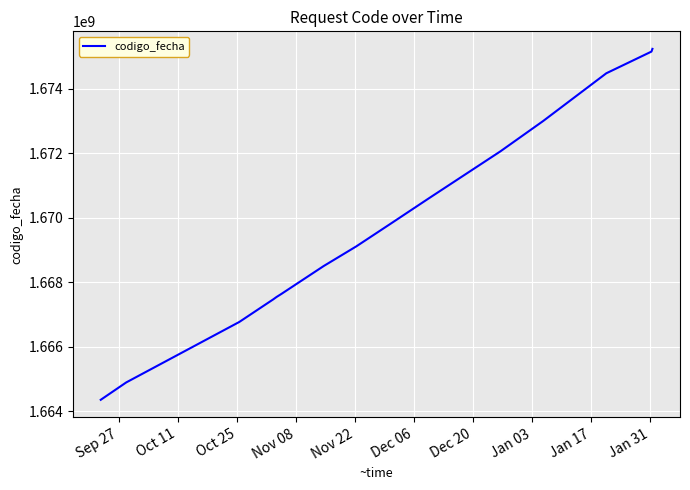

What is the smallest value displayed?

1664356884